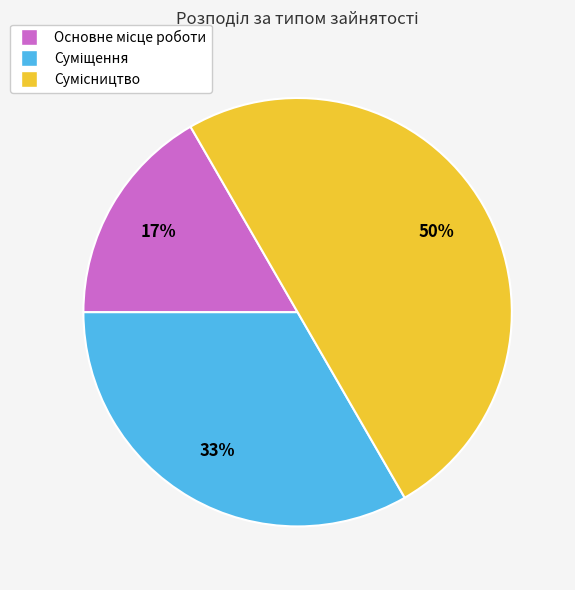

To the nearest percent, what is the average slice percentage?

33%